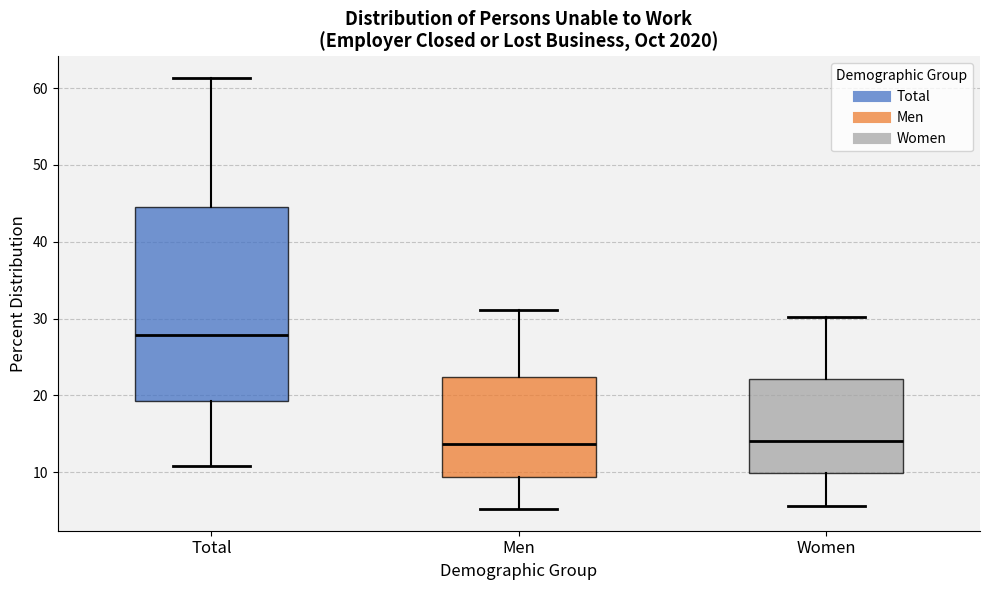

Which box is the tallest, from its lower edge to its upper edge?

Total